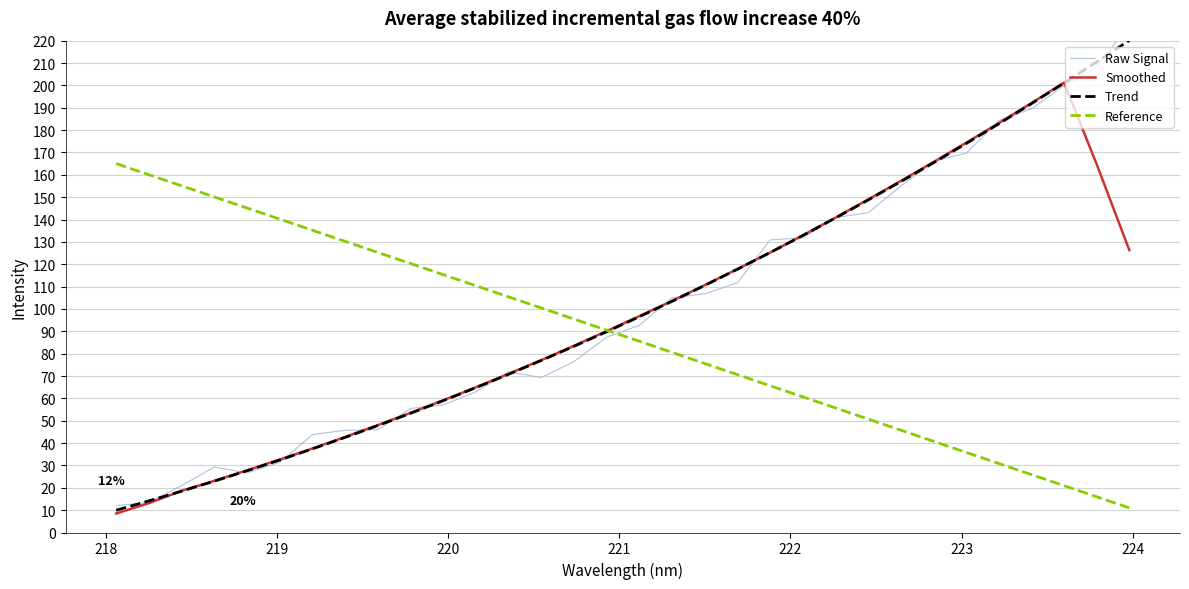

True or false: Trend has more than 1 points higher than both neighbors.

False